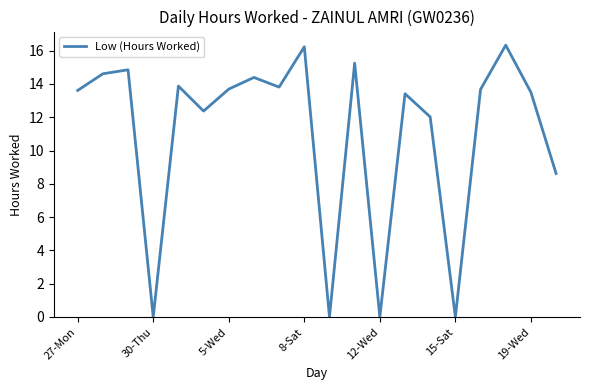

What is the maximum value shown in the chart?

16.3